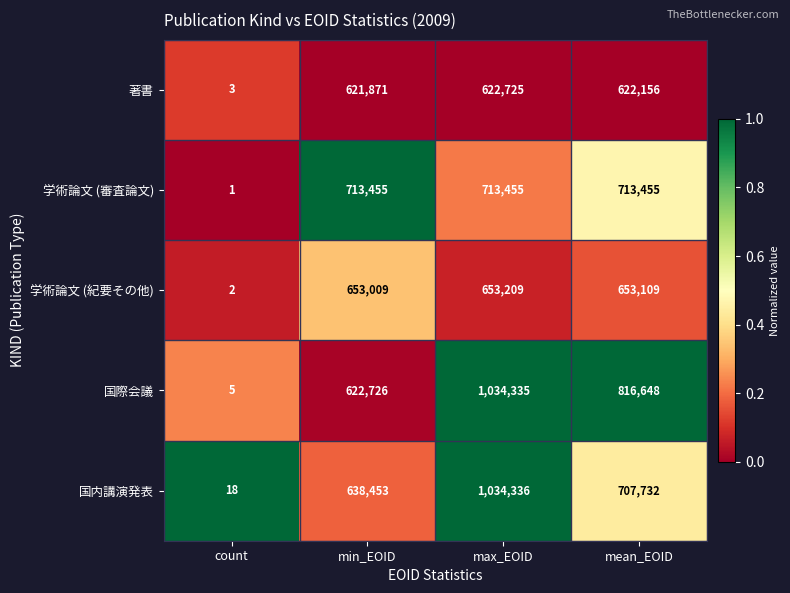

The value of 国際会議 at max_EOID is 1404493. True or false?

False